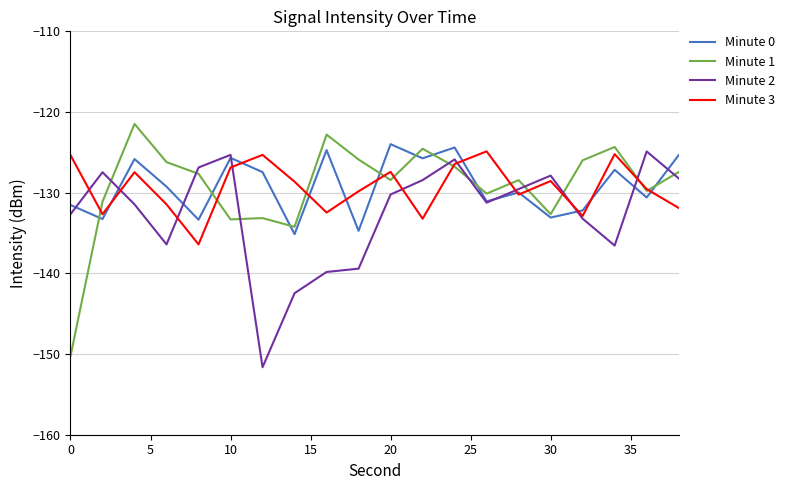

What is the greatest value displayed?

-121.5